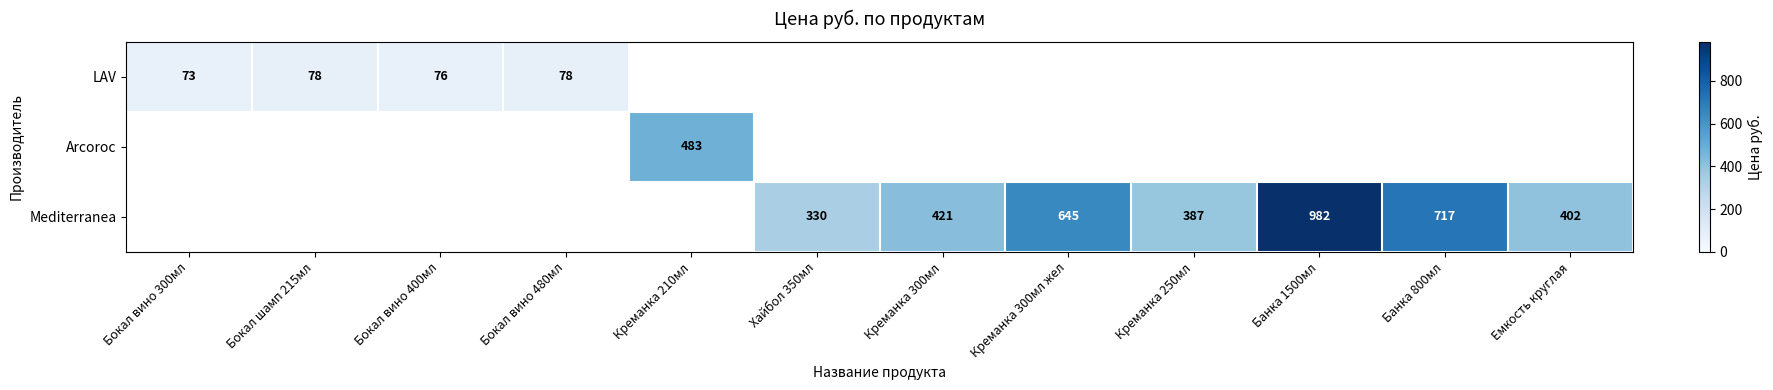

Which label corresponds to the smallest value in the chart?

Бокал вино 300мл